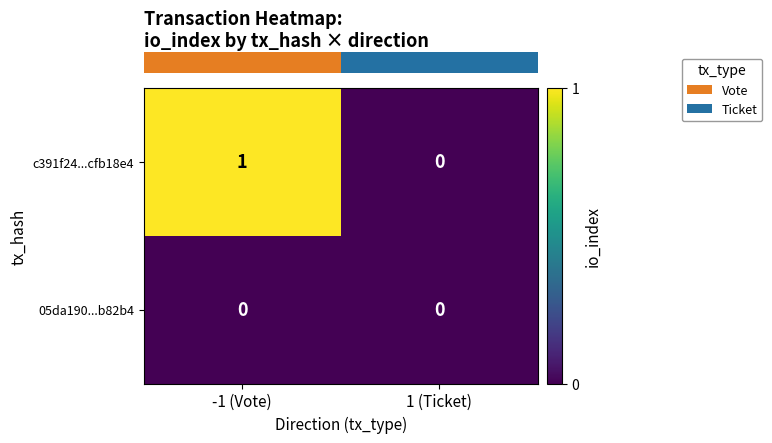

How many values in c391f24...cfb18e4 are above zero?

1